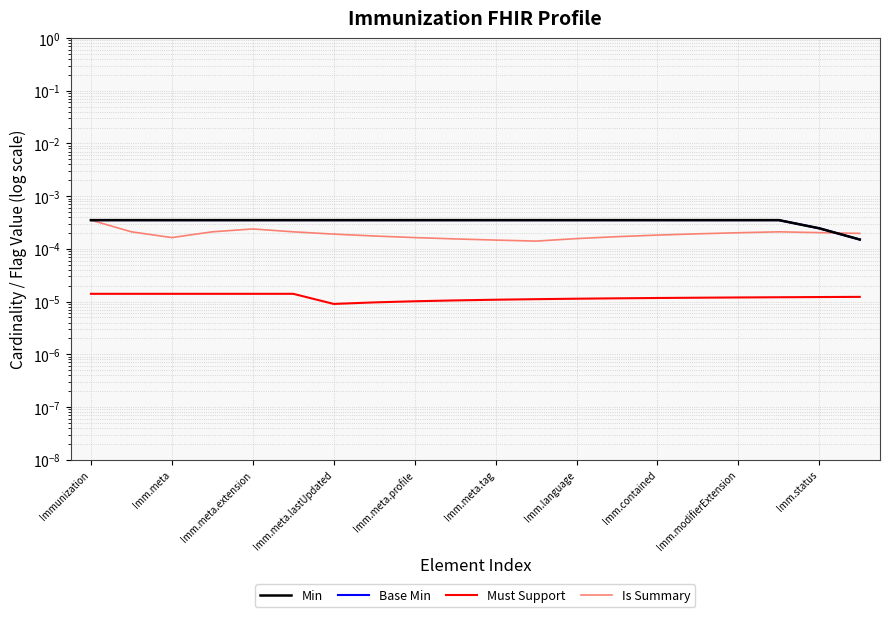

Which category has the highest value across all series?

Immunization